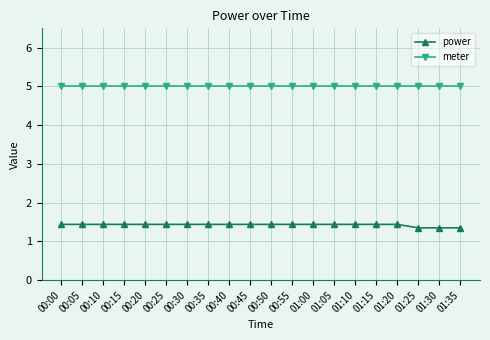

True or false: meter has a value of 2.8 at 00:40.

False